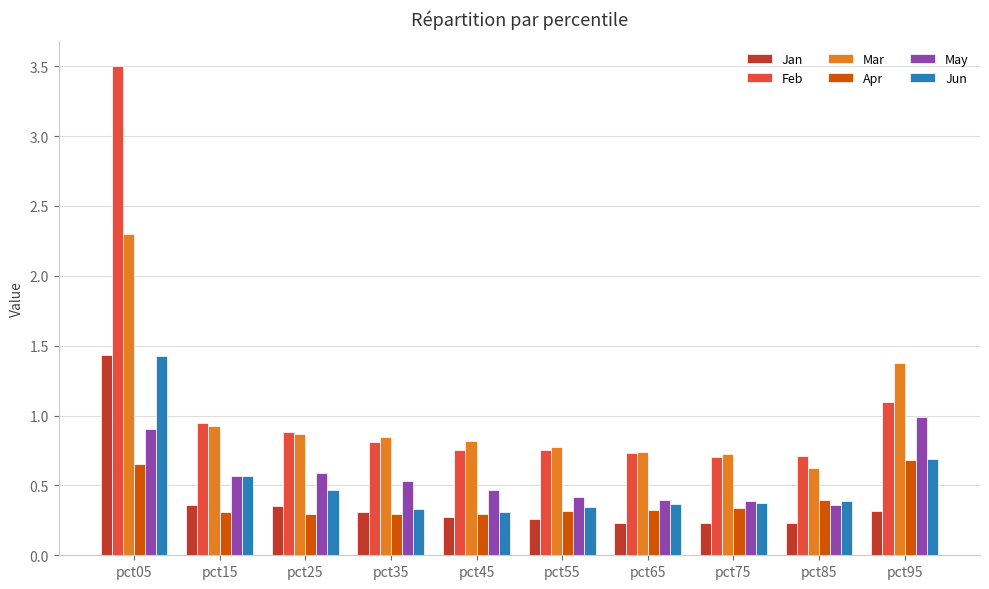

What is the spread (max minus min) of values at pct15?

0.6